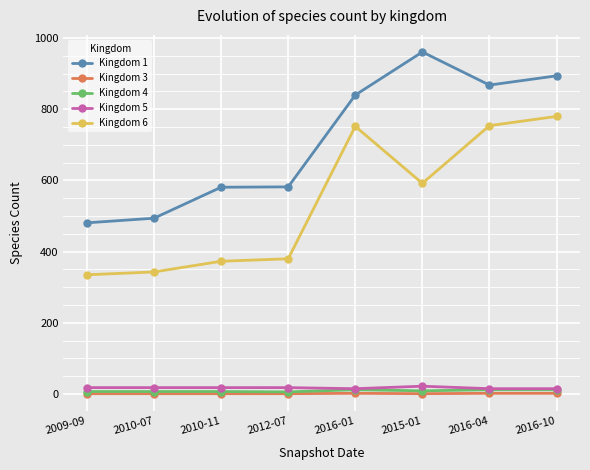

What is the difference between the highest and lowest values at 2009-09?

480